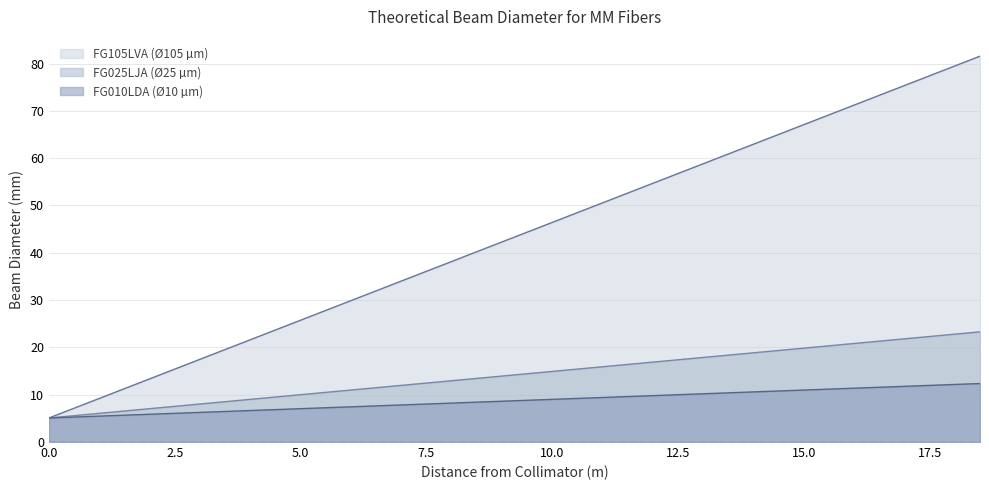

Is the value of FG010LDA (Ø10 µm) at 9 greater than the value of FG025LJA (Ø25 µm) at 14.5?

Yes